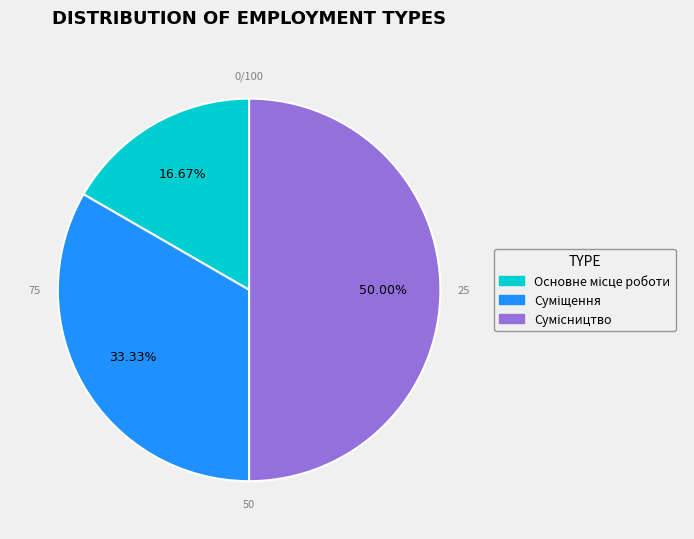

Does Сумісництво account for over 50% of the chart?

No